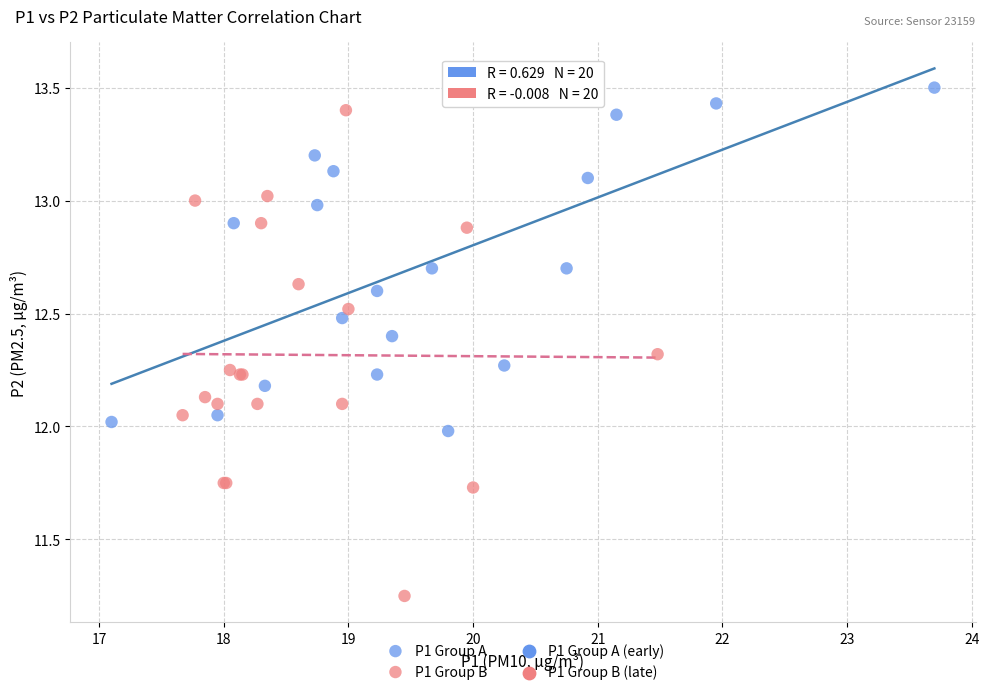

Which series reaches the minimum Y coordinate?

P1 Group B